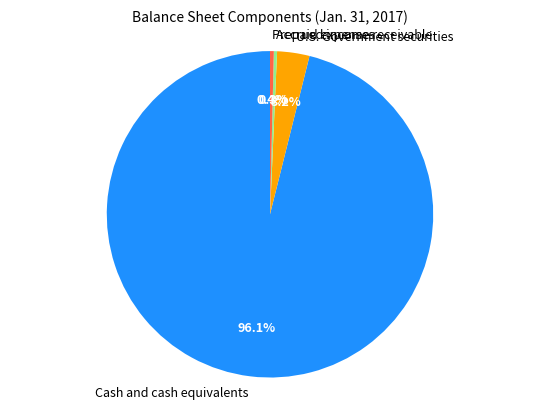

Which slice is the largest?

Cash and cash equivalents